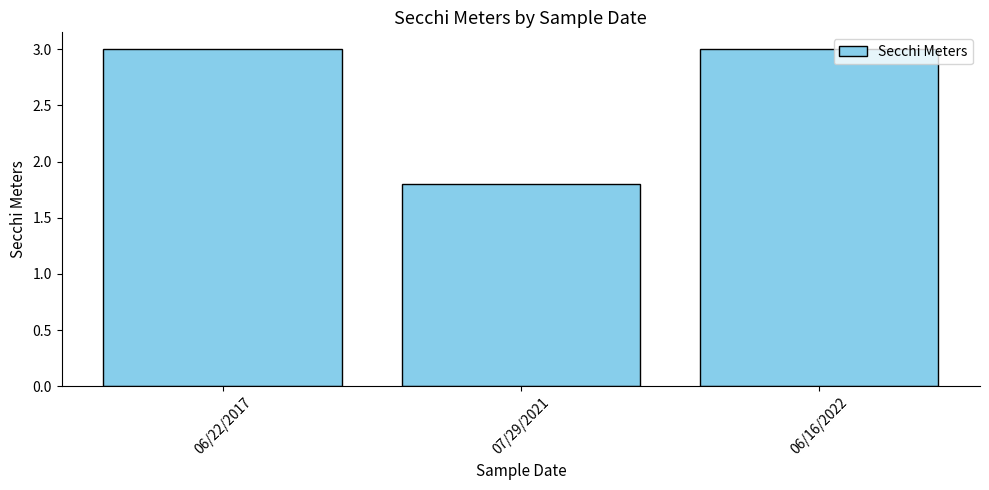

What is the change in value from 06/22/2017 to 07/29/2021?

-1.2